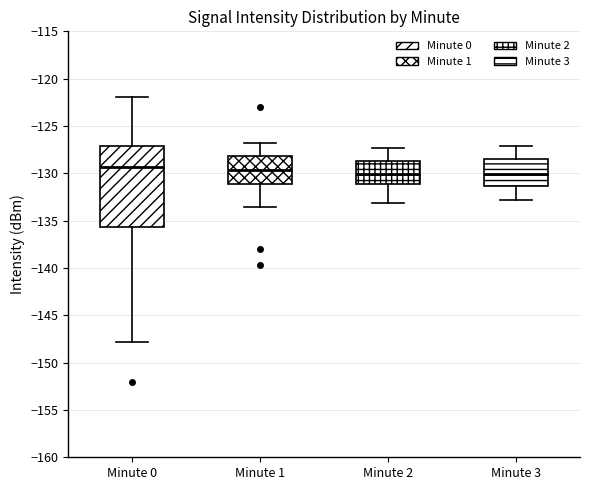

Reading left to right, read every box against the y-axis: the position of its median line, the range the box covers, and the ends of its whiskers. The values are not printed on the chart, so give them approximately, as read against the axis.

Minute 0: median -129.5, box -135.5 to -127.0, whiskers -148.0 to -122.0
Minute 1: median -129.5, box -131.0 to -128.0, whiskers -133.5 to -127.0
Minute 2: median -130.0, box -131.0 to -128.5, whiskers -133.0 to -127.5
Minute 3: median -130.0, box -131.5 to -128.5, whiskers -133.0 to -127.0